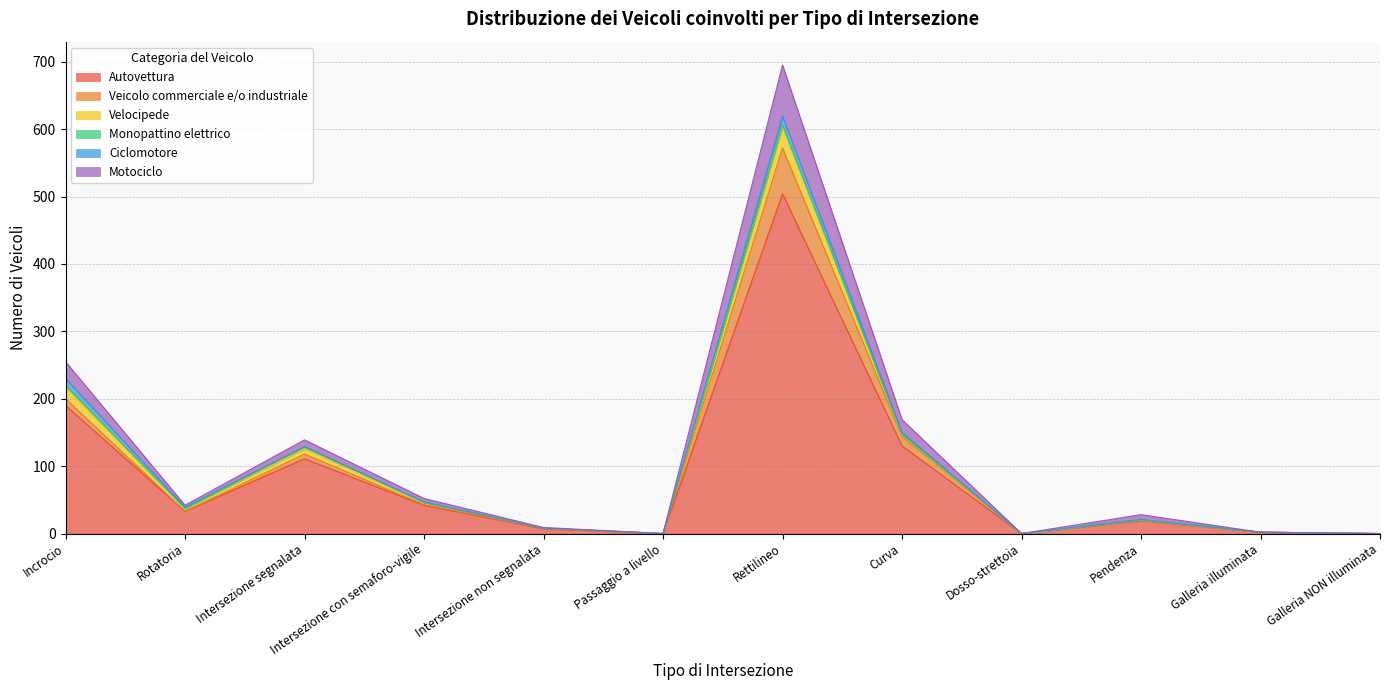

What is the difference between the second highest and minimum values in the Monopattino elettrico series?

3